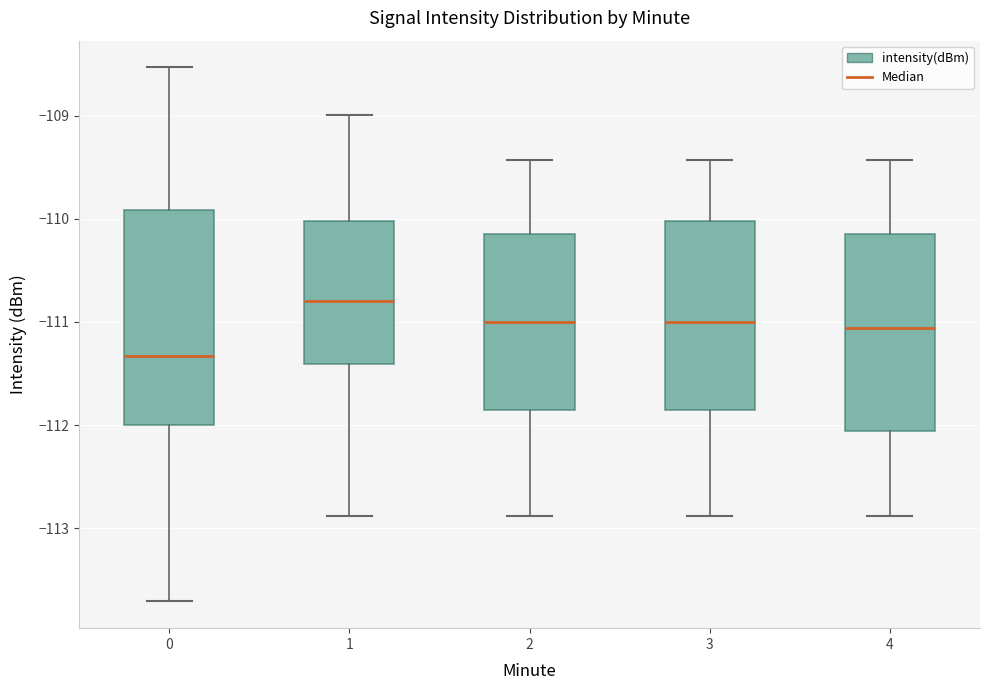

Which box has the lowest median line?

0